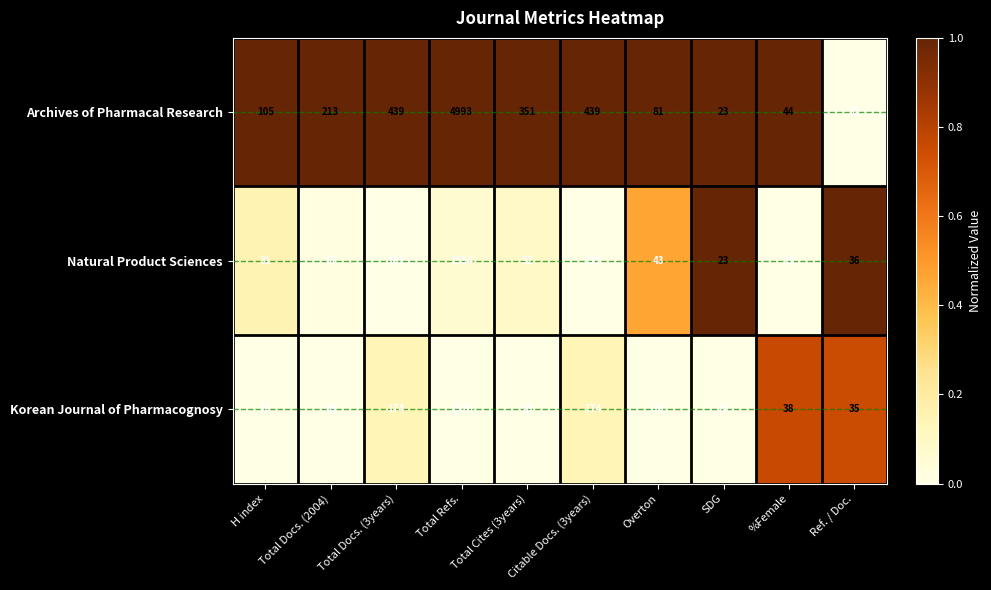

How many categories are shown in the chart?

10